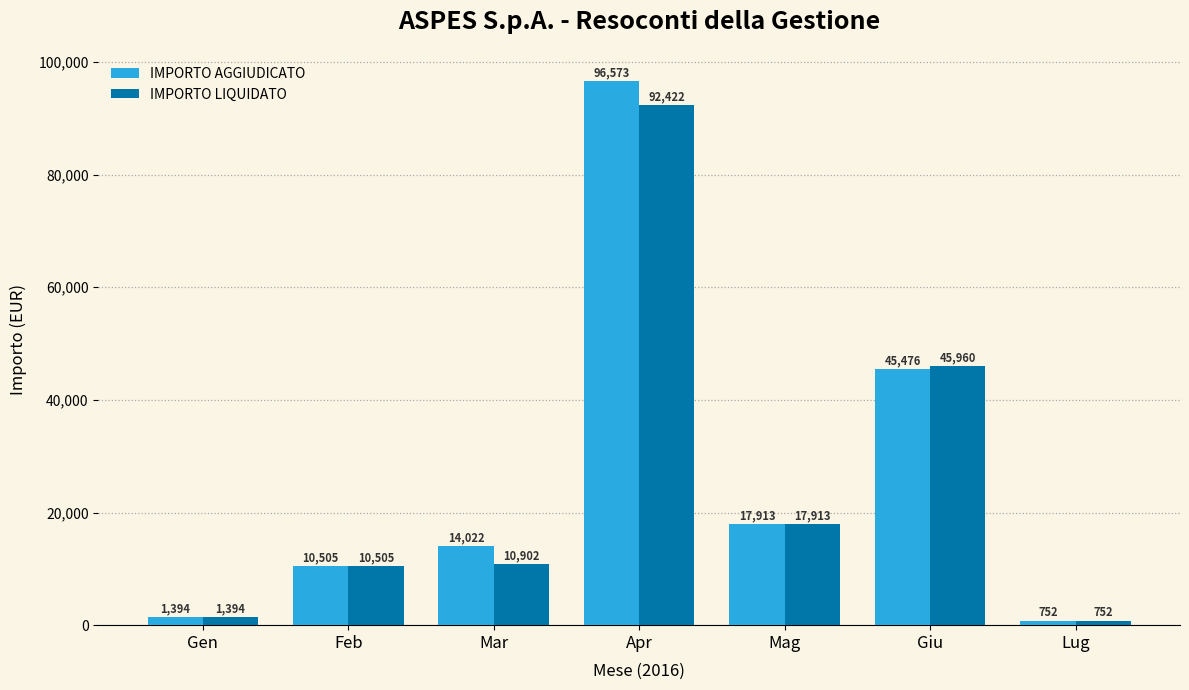

Are the bars horizontal?

No